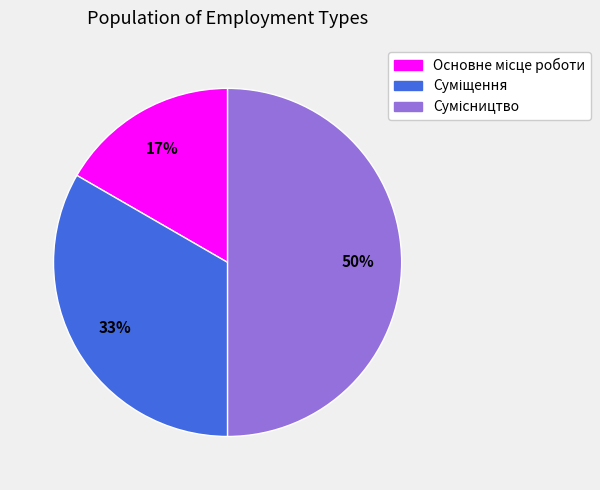

To the nearest percent, what is the difference between the largest and smallest slice percentages?

33%